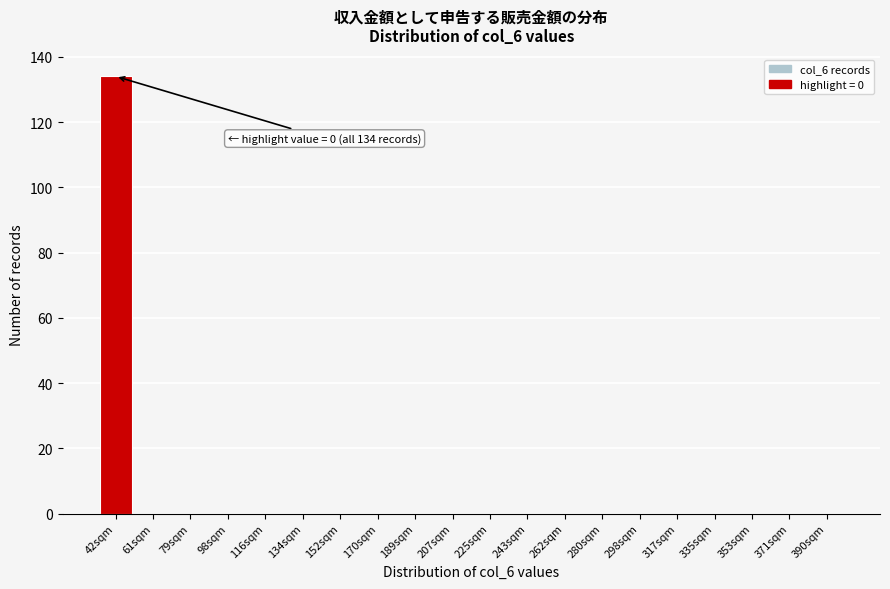

Reading right to left, extract all data points from this chart.

390sqm=0	371sqm=0	353sqm=0	335sqm=0	317sqm=0	298sqm=0	280sqm=0	262sqm=0	243sqm=0	225sqm=0	207sqm=0	189sqm=0	170sqm=0	152sqm=0	134sqm=0	116sqm=0	98sqm=0	79sqm=0	61sqm=0	42sqm=134